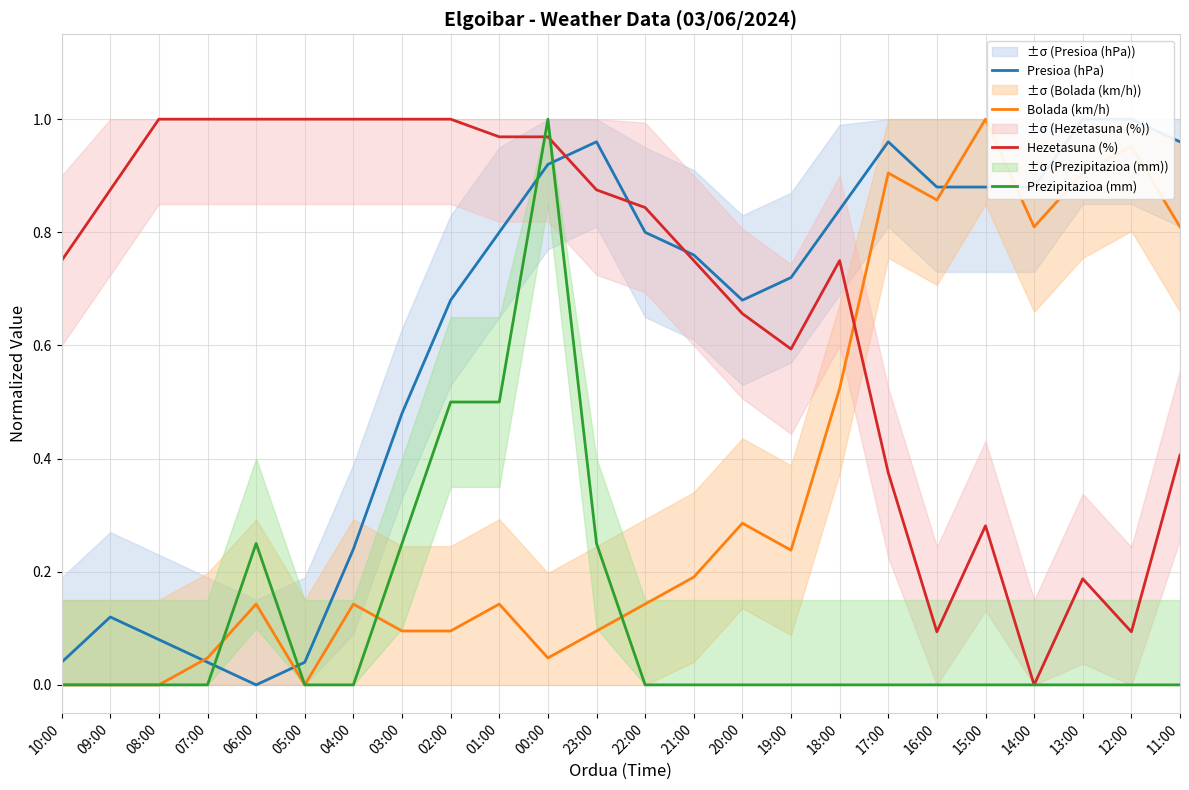

Is the value of Hezetasuna (%) at 13:00 greater than the value of Bolada (km/h) at 19:00?

No